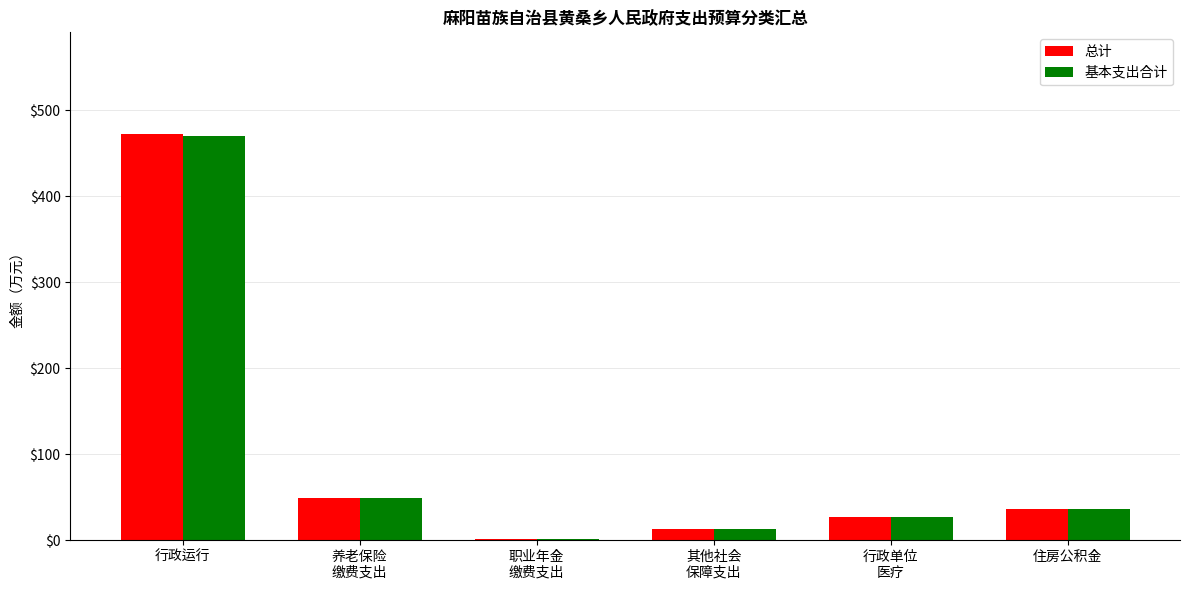

How many distinct data groups are displayed?

2